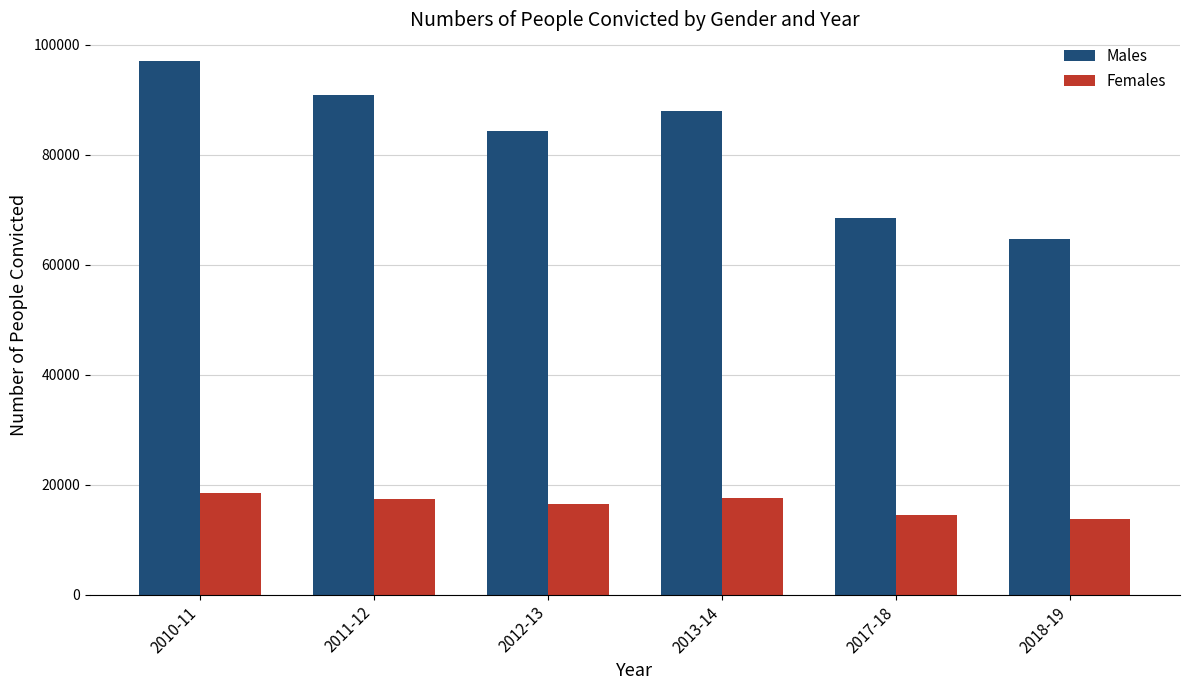

How many distinct data groups are displayed?

2